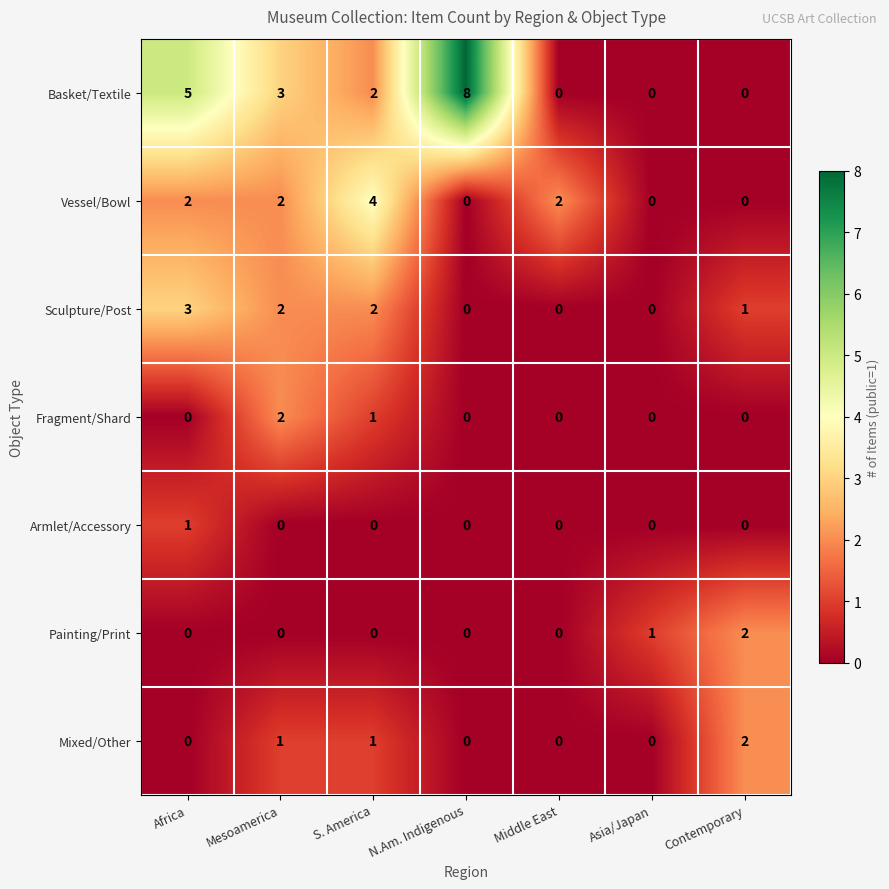

What is the sum of all Vessel/Bowl values?

10